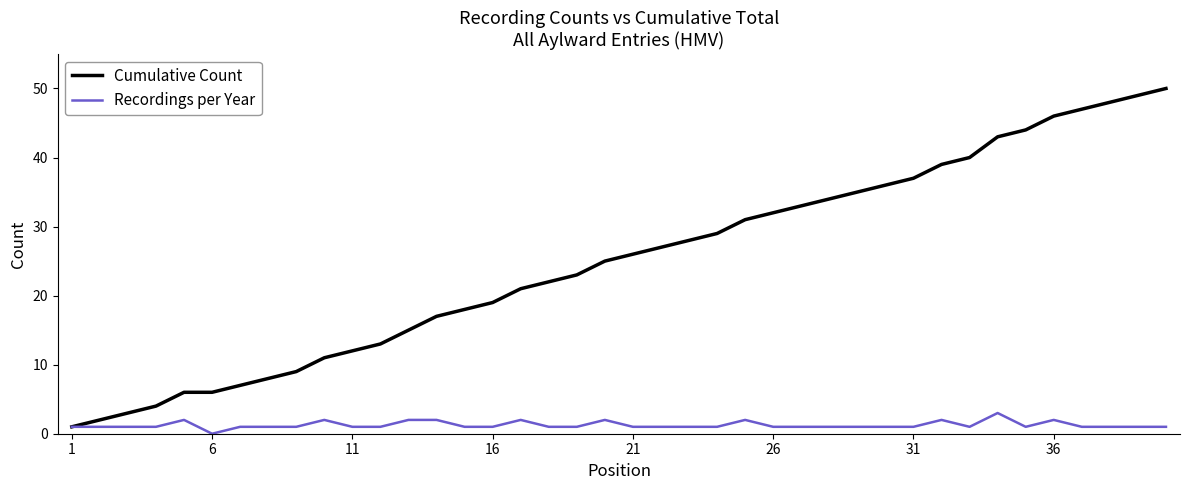

Which series has the widest spread of values?

Cumulative Count